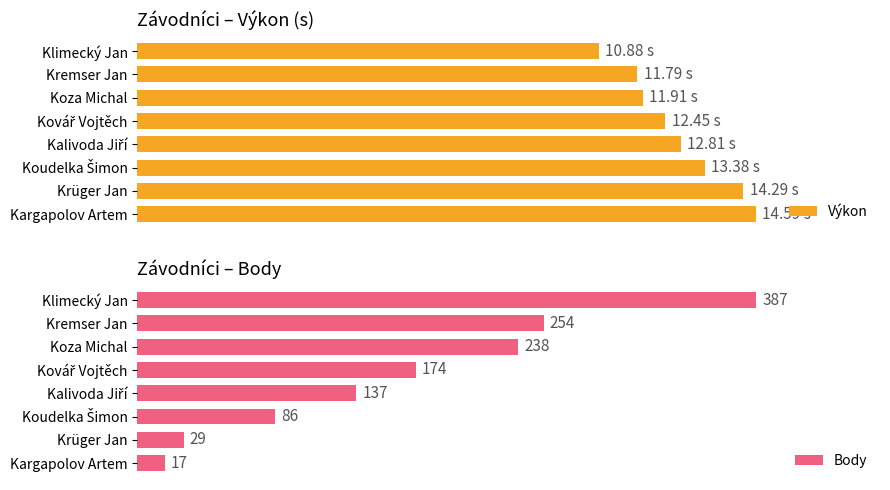

Which series changed the most between Kalivoda Jiří and Kargapolov Artem?

Body